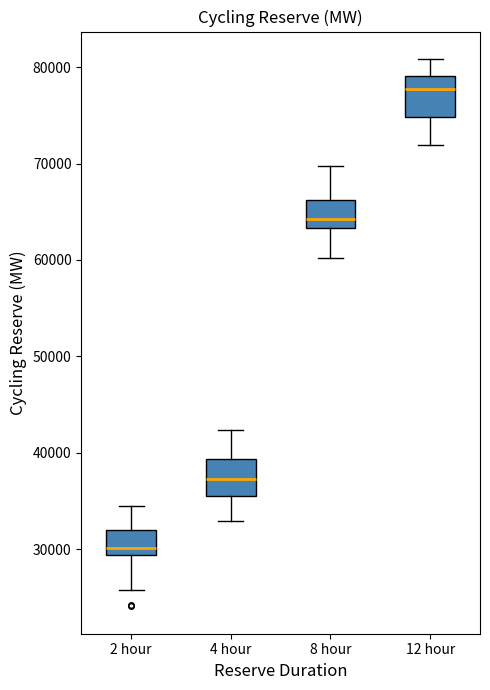

Which box has the highest median line?

12 hour